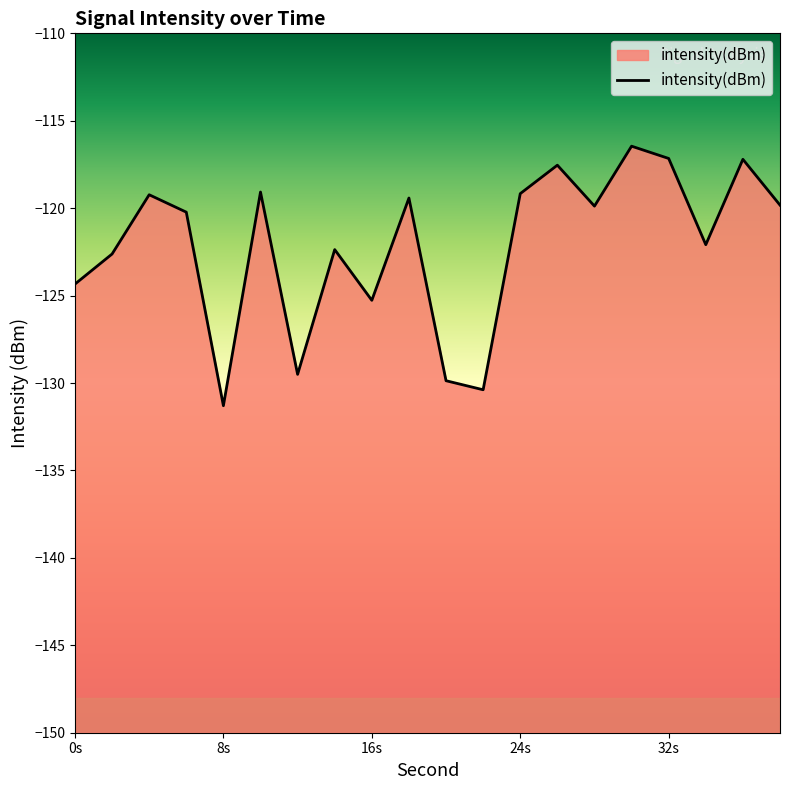

What is the greatest value displayed?

-116.5